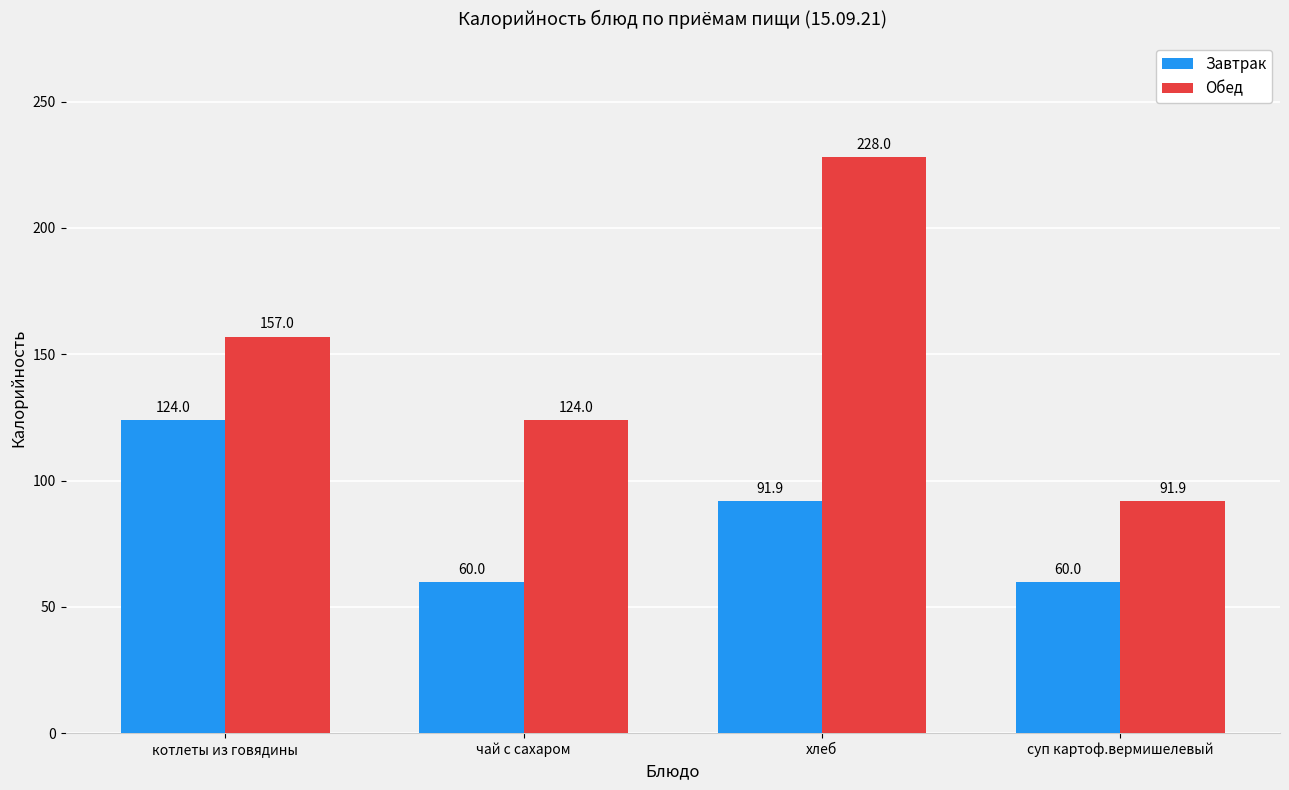

How many Обед values are between 124 and 228?

3